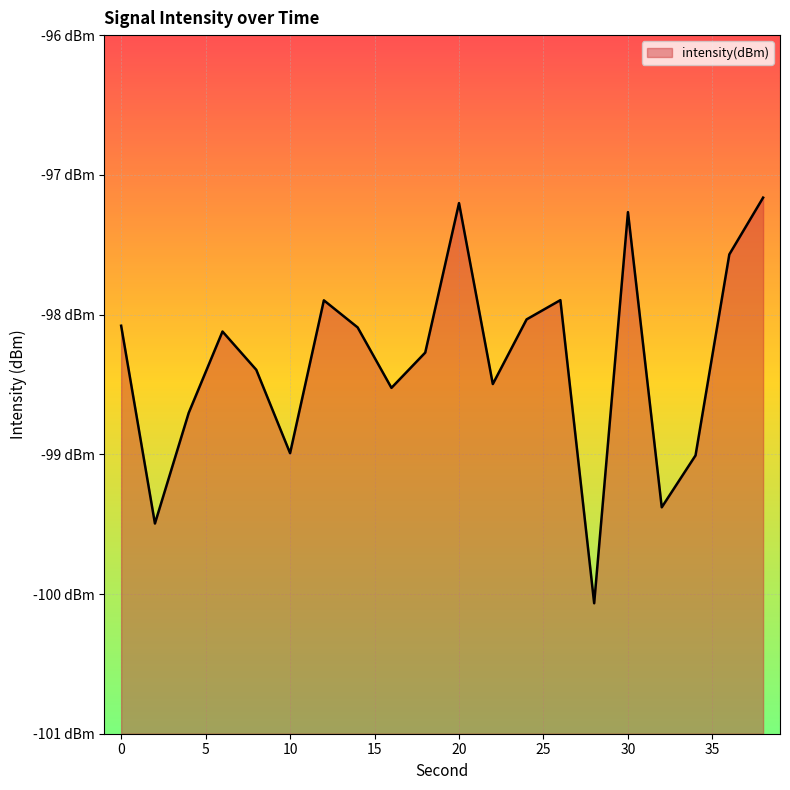

How many values exceed -98?

6